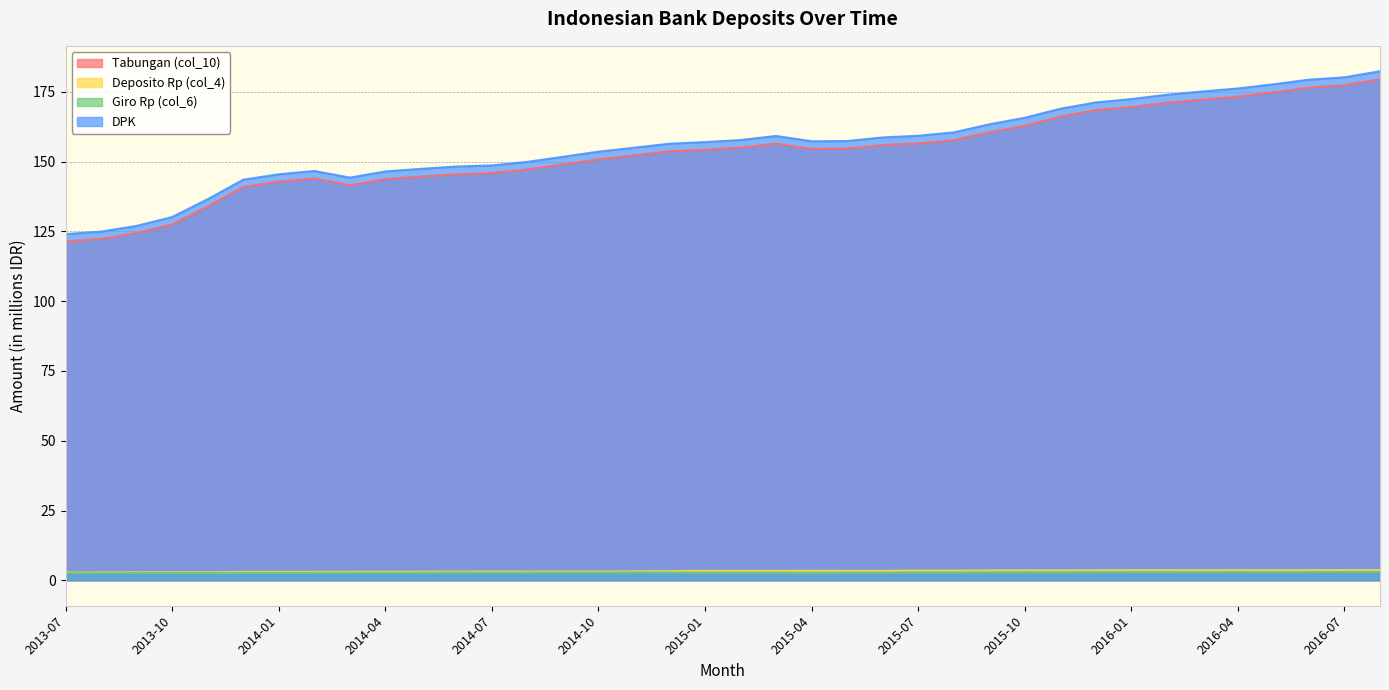

Does the chart display data point markers on the line(s)?

No